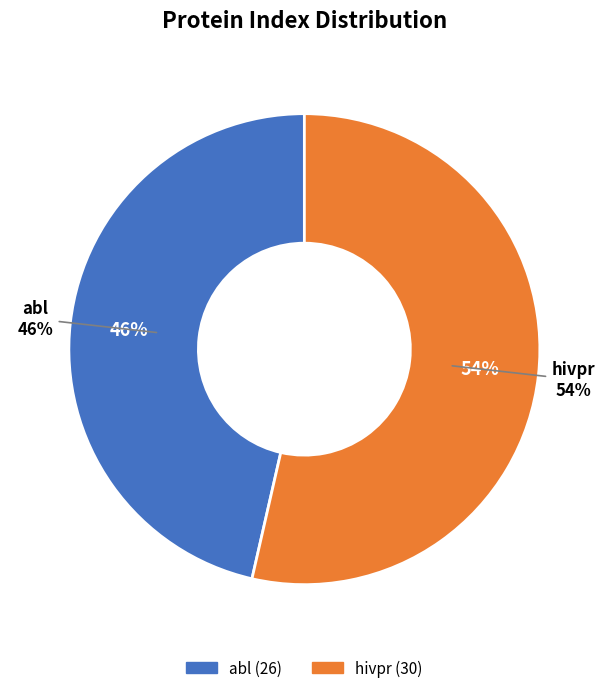

Which has a higher value, abl or hivpr?

hivpr